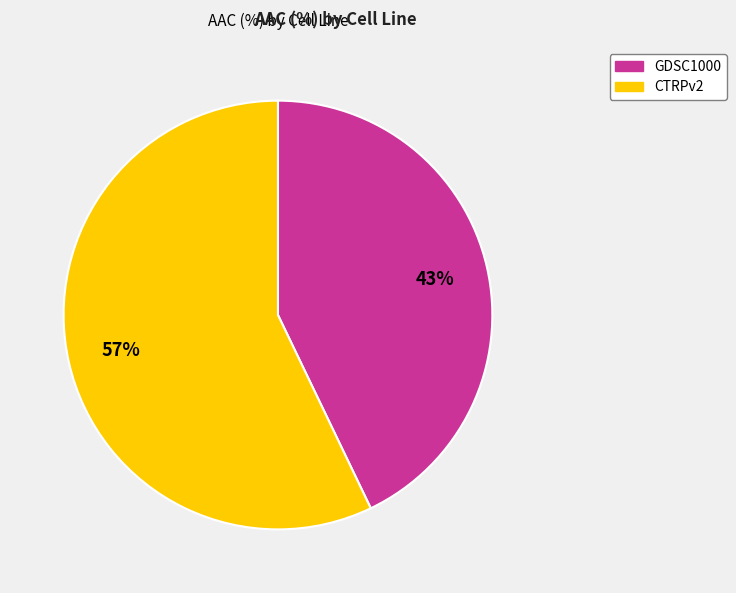

How many slices are in this pie chart?

2